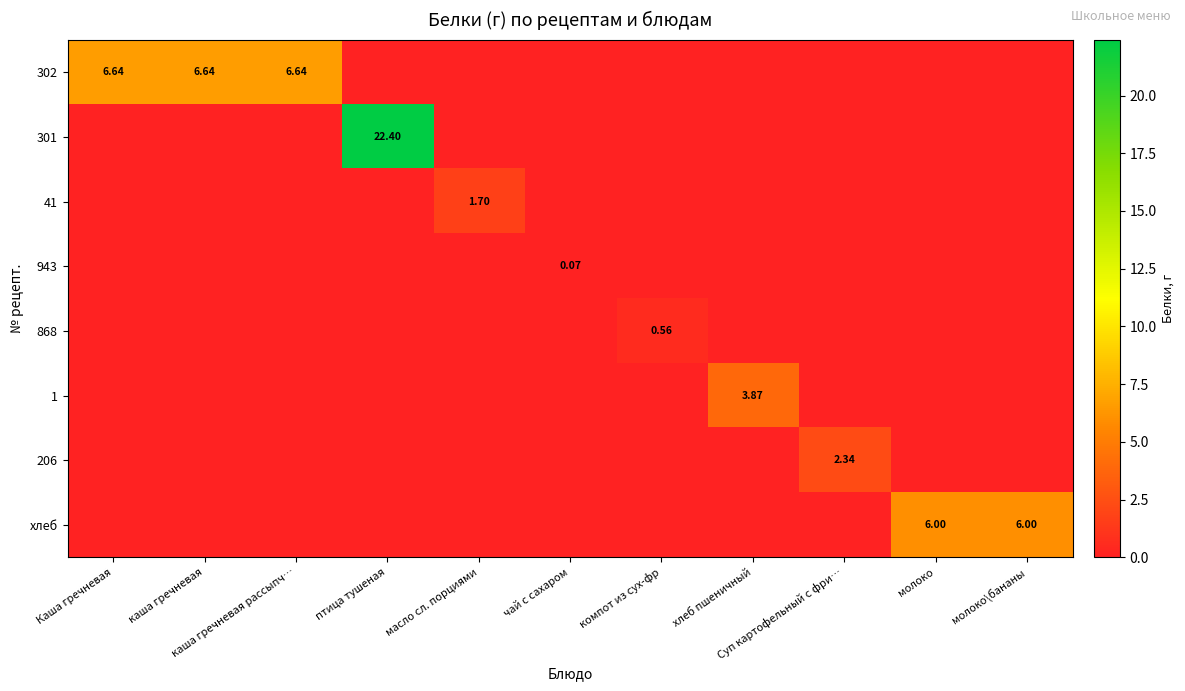

Is it true that 206 equals 0.0 at хлеб пшеничный?

True